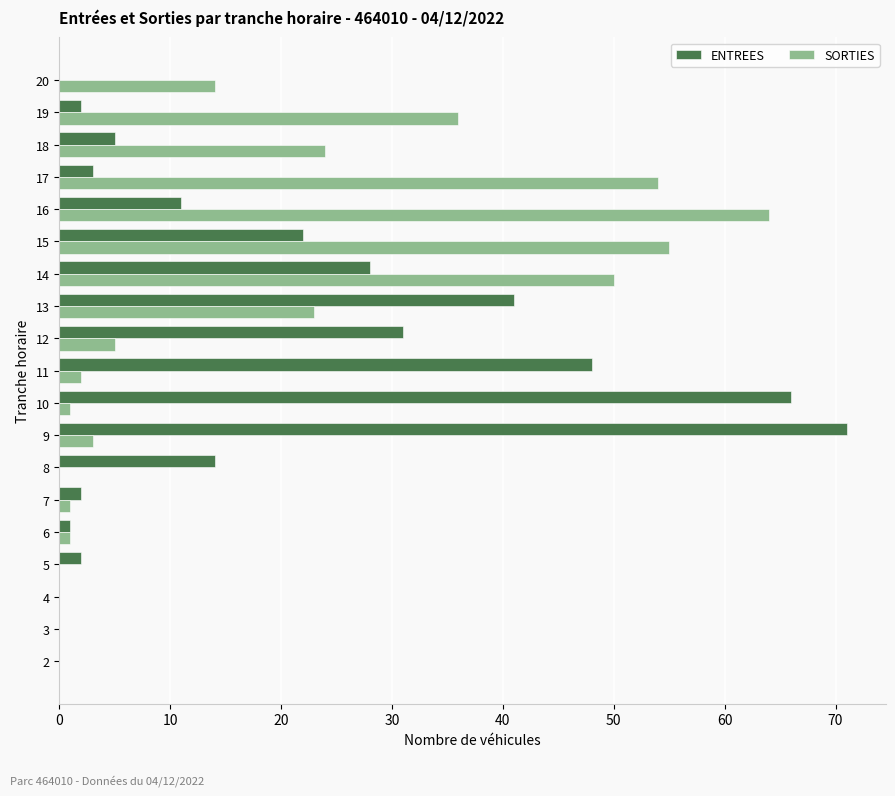

Count the number of data series in this chart.

2